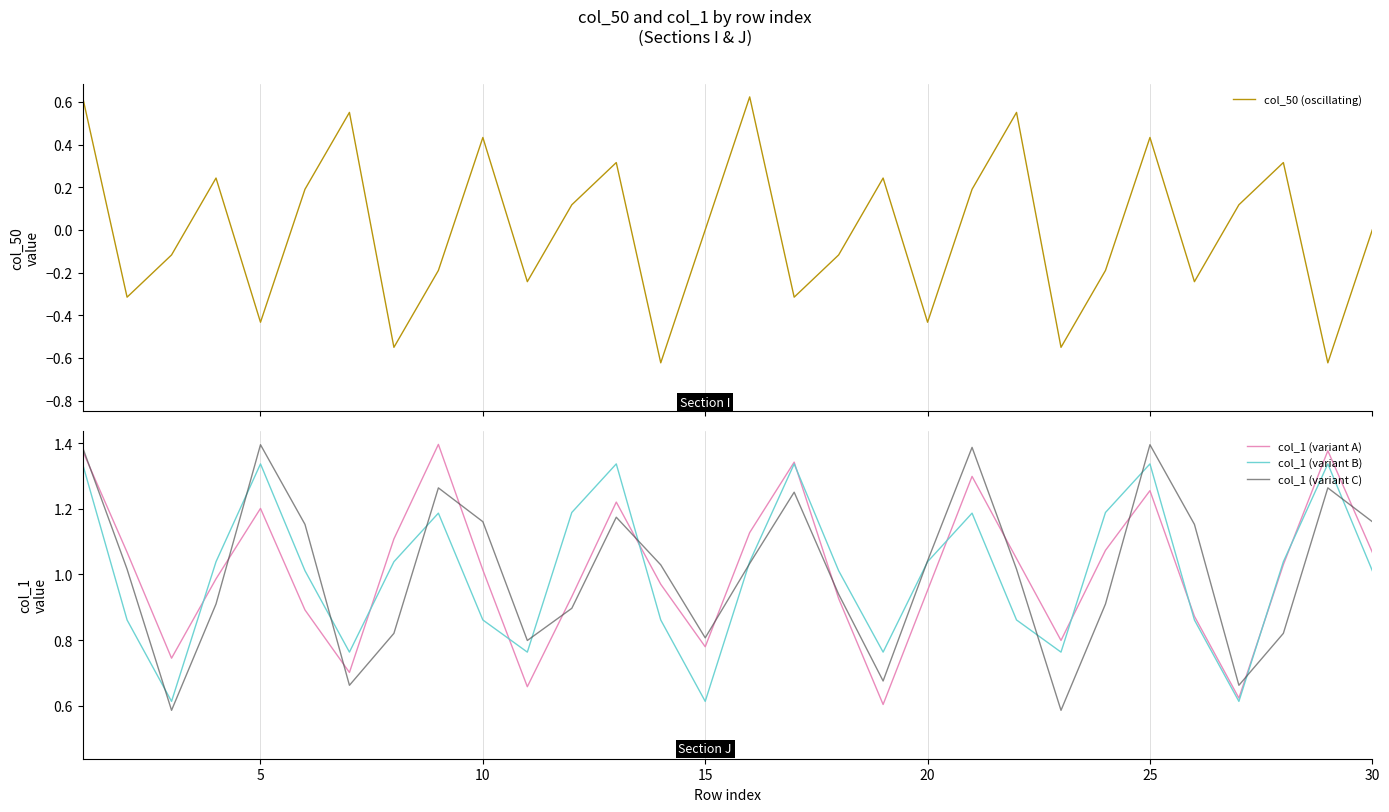

Which series has the largest total across all categories?

col_1 (variant A)